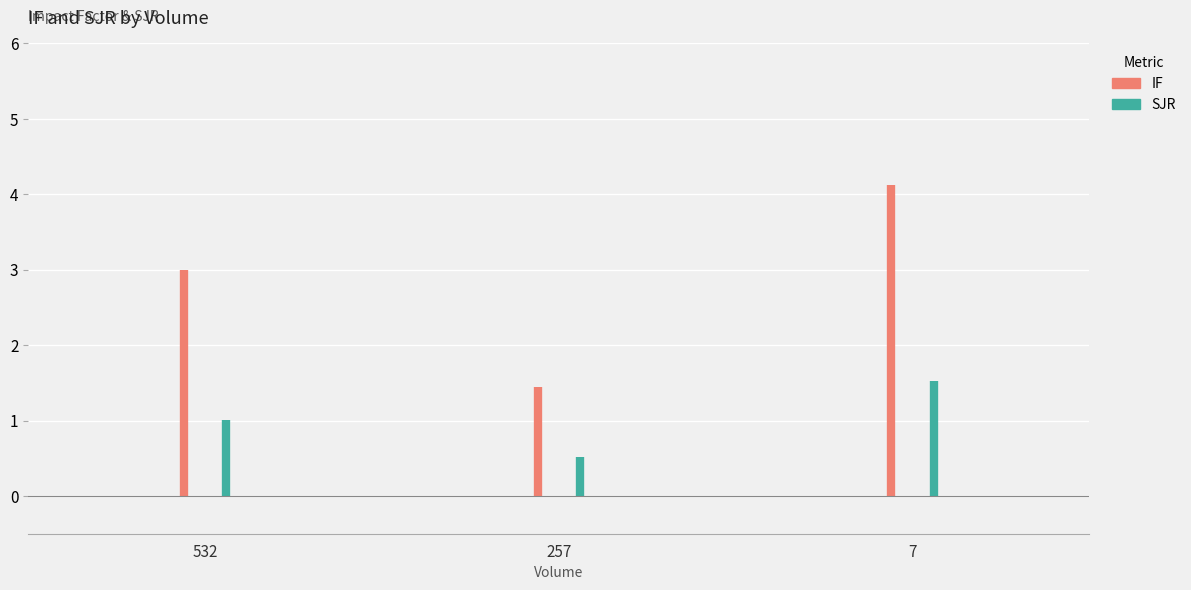

The IF series shows 1.4 at 257. True or false?

True